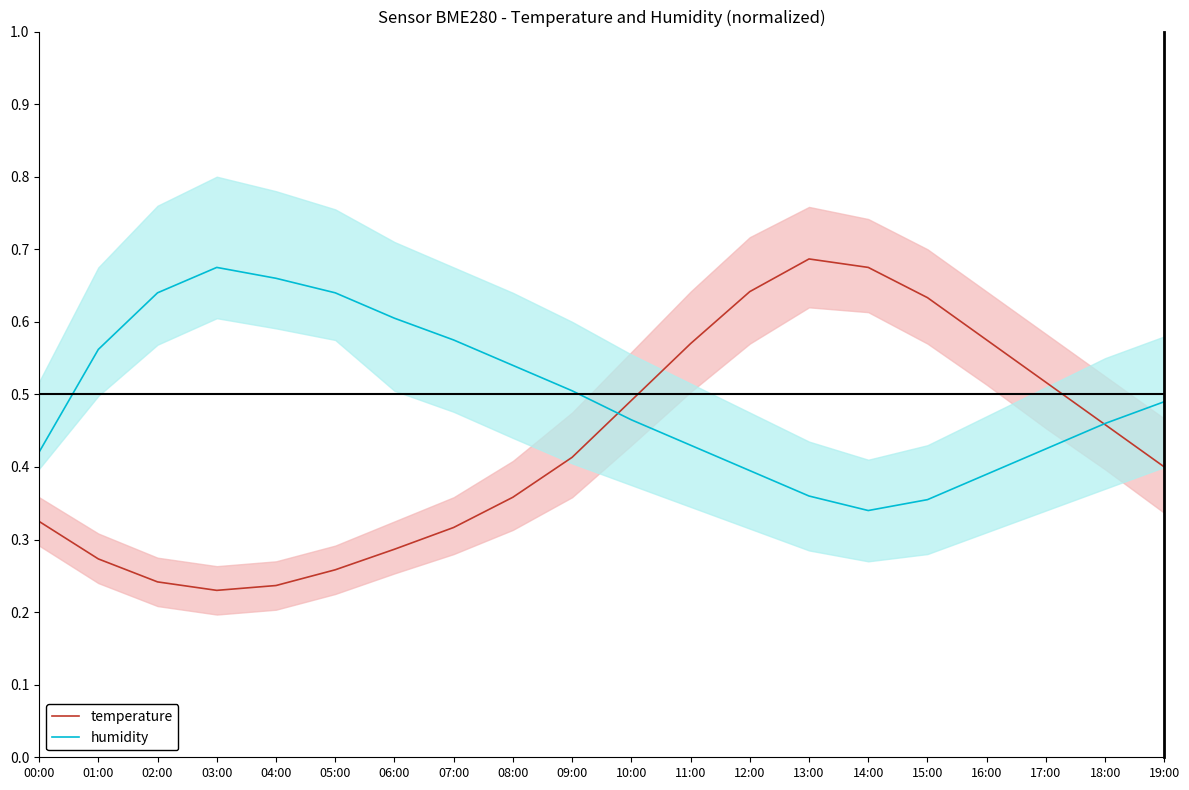

Reading right to left, extract all data points from this chart.

temperature: 0.4	0.5	0.5	0.6	0.6	0.7	0.7	0.6	0.6	0.5	0.4	0.4	0.3	0.3	0.3	0.2	0.2	0.2	0.3	0.3
humidity: 0.5	0.5	0.4	0.4	0.4	0.3	0.4	0.4	0.4	0.5	0.5	0.5	0.6	0.6	0.6	0.7	0.7	0.6	0.6	0.4